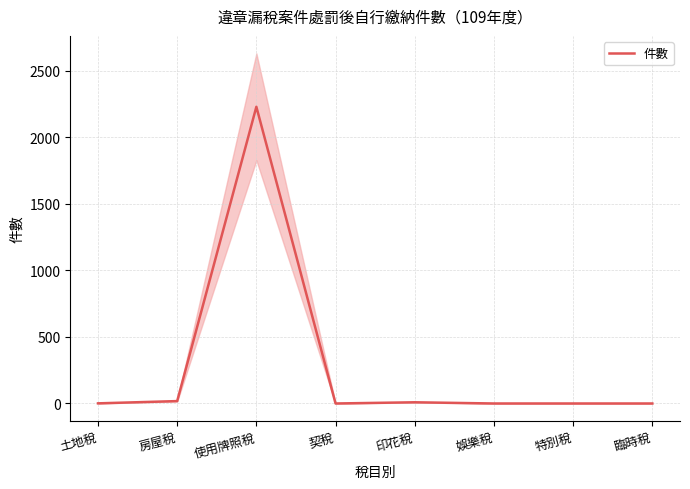

List the labels in order of value, smallest first.

契稅, 娛樂稅, 特別稅, 臨時稅, 土地稅, 印花稅, 房屋稅, 使用牌照稅